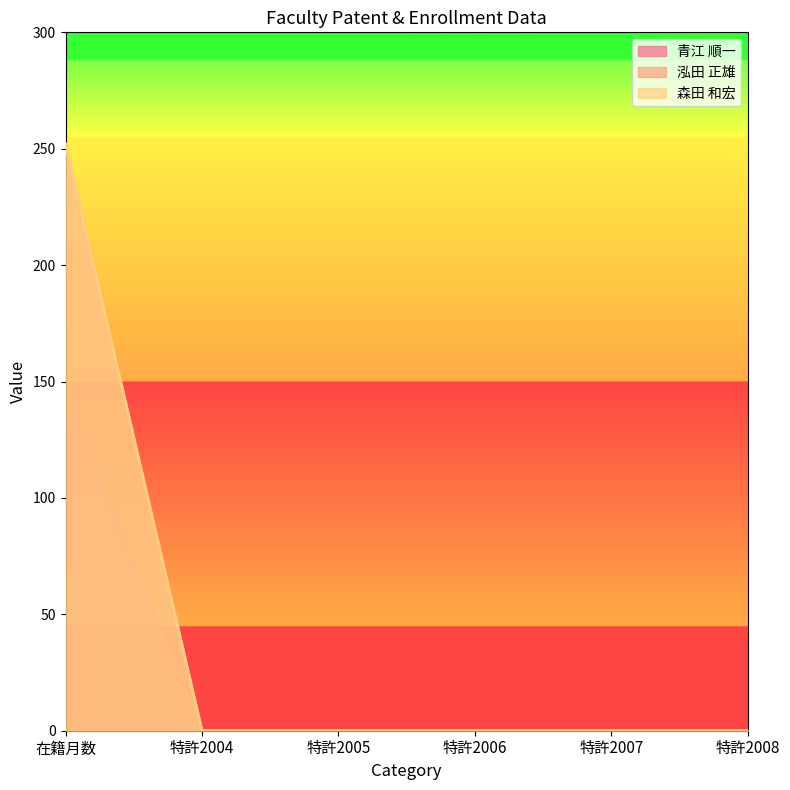

At which label does 森田 和宏 reach its minimum?

特許2004